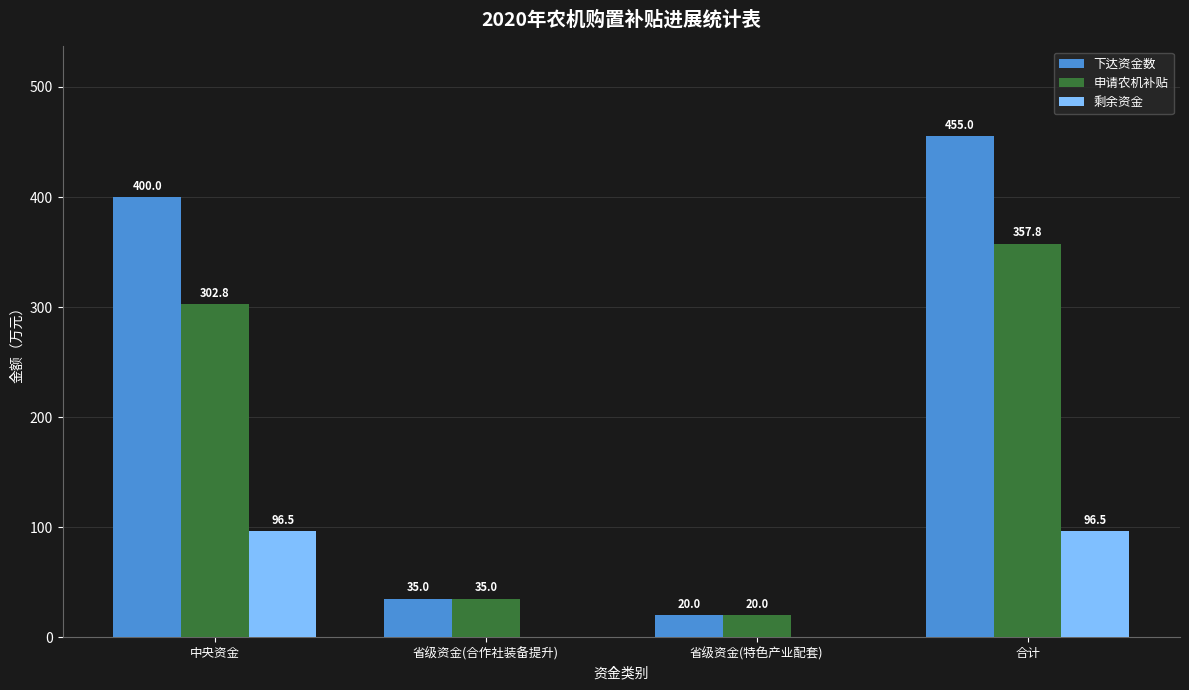

Count the number of data series in this chart.

3